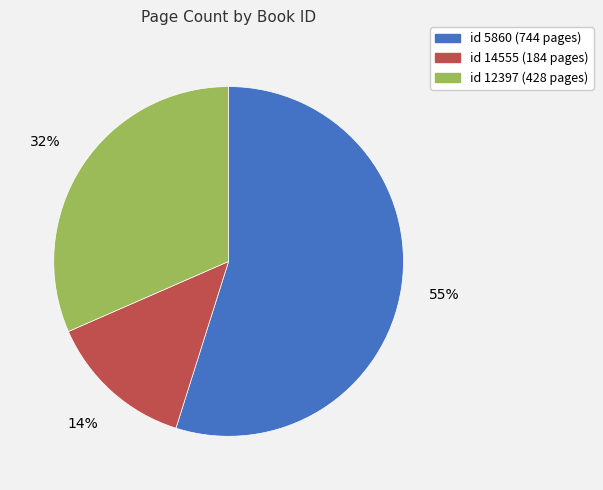

To the nearest percent, what is the average slice percentage?

33%